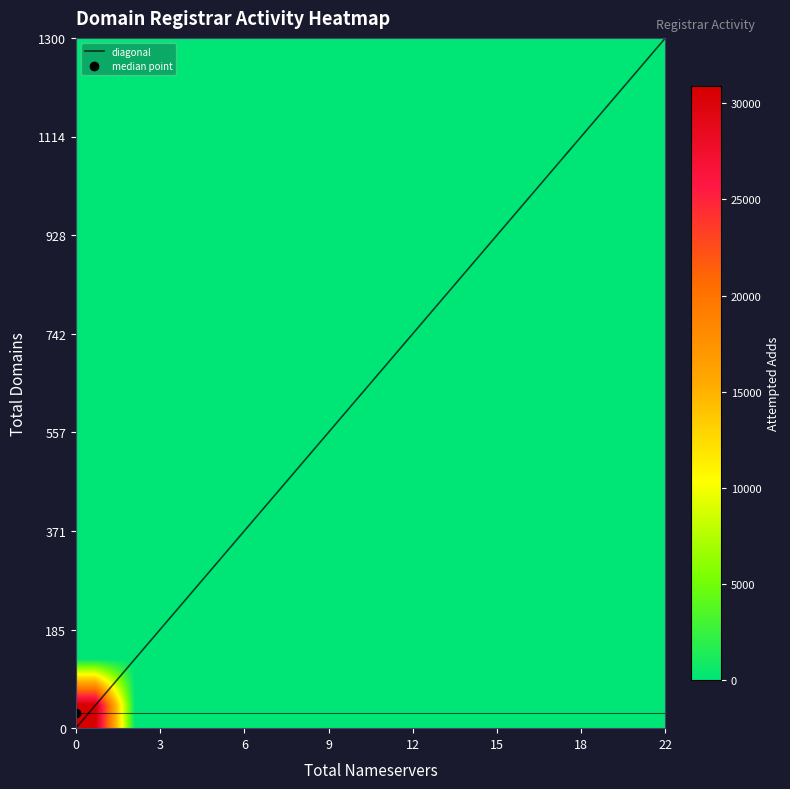

The Marcaria series shows 1 at attempted_adds. True or false?

False